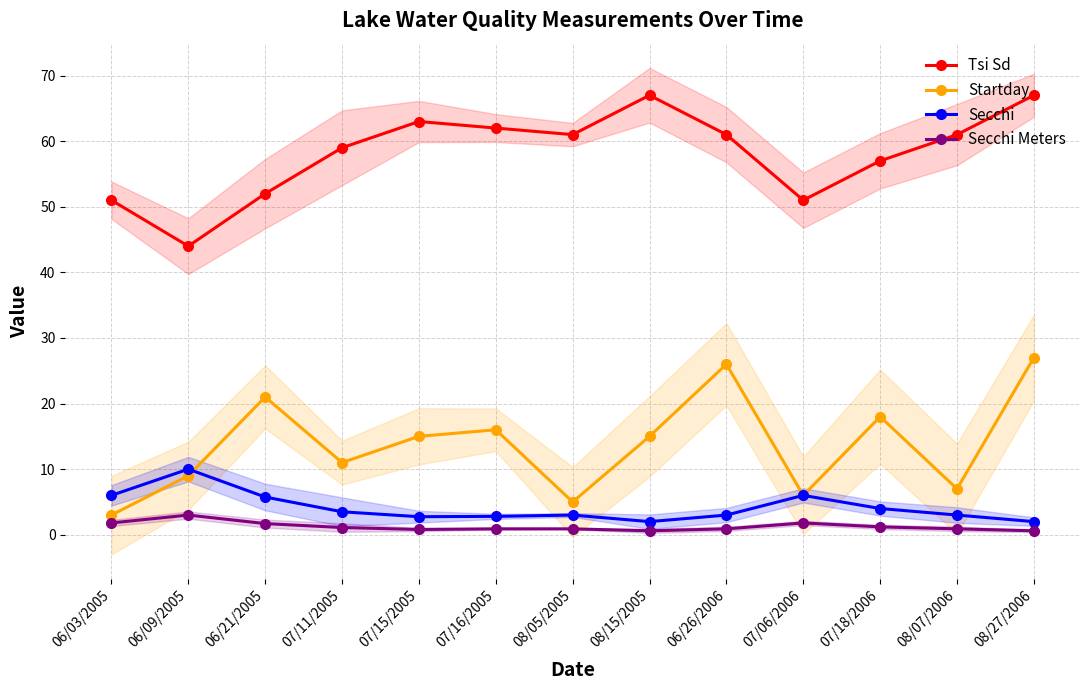

The Secchi Meters series shows 1.1 at 07/11/2005. True or false?

True